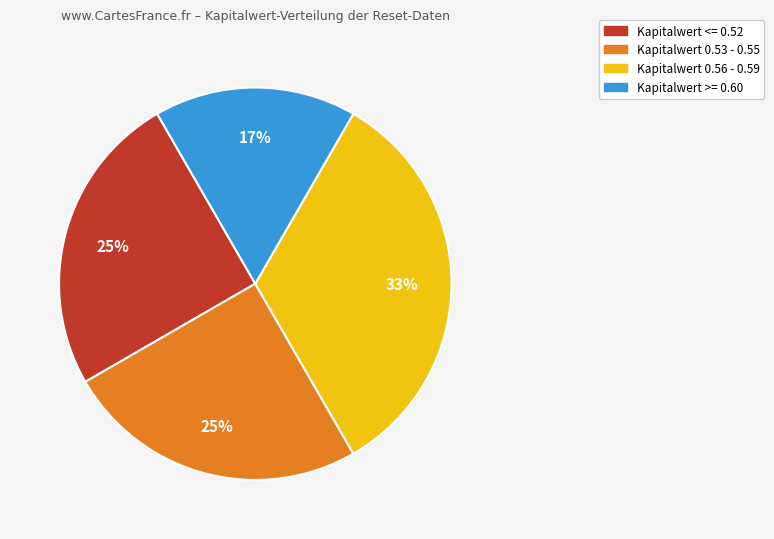

Does any single category account for the majority?

No